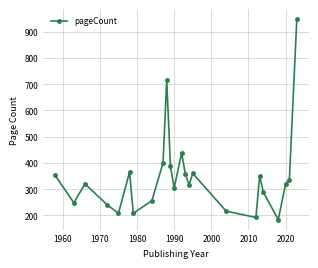

How many lines are shown in the chart?

1